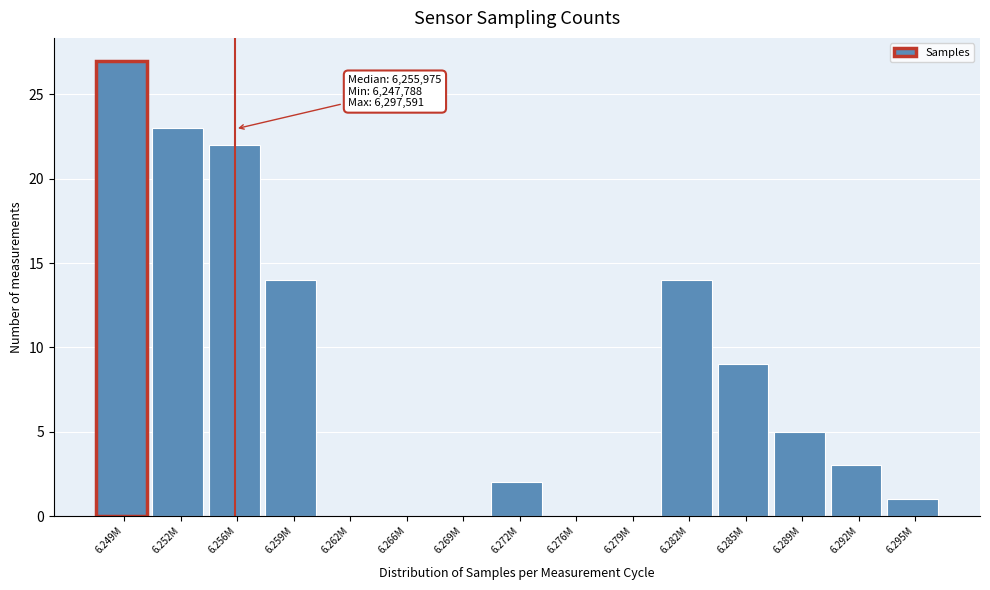

Reading right to left, transcribe all the data shown in this chart.

6.295M=1	6.292M=3	6.289M=5	6.285M=9	6.282M=14	6.279M=0	6.276M=0	6.272M=2	6.269M=0	6.266M=0	6.262M=0	6.259M=14	6.256M=22	6.252M=23	6.249M=27